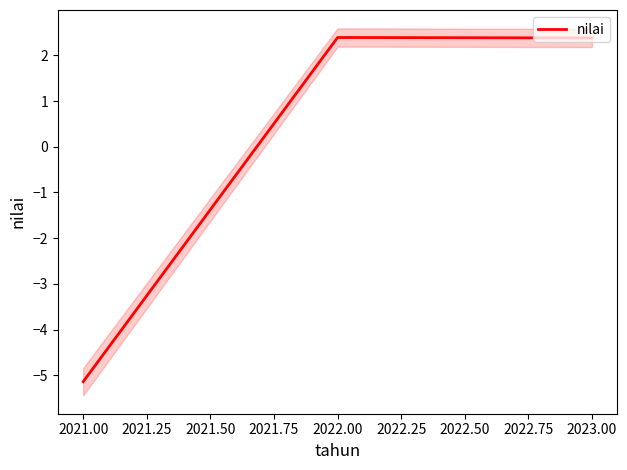

What is the greatest value displayed?

2.4